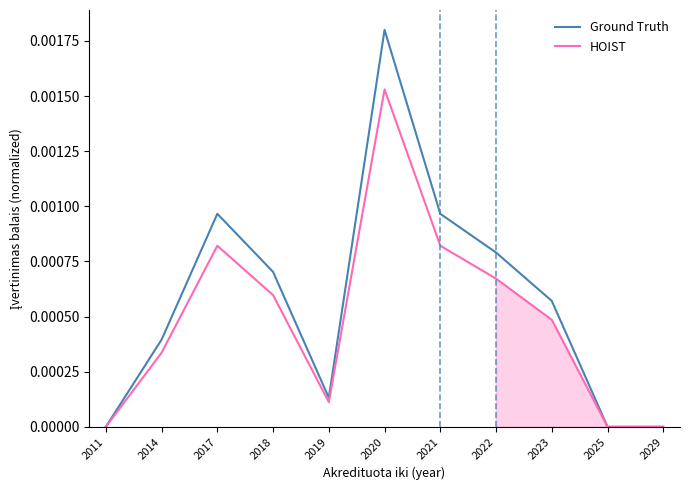

Where is the first local maximum for HOIST?

2017